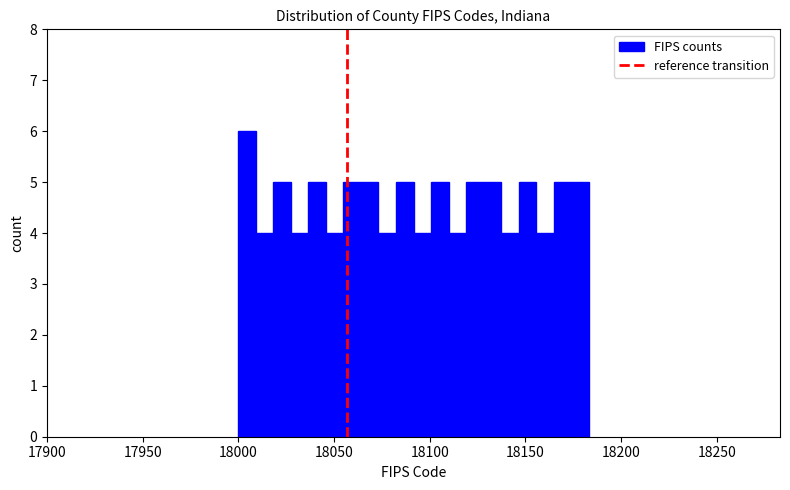

Read against the x-axis, roughly where is the centre of the tallest bar?

18005